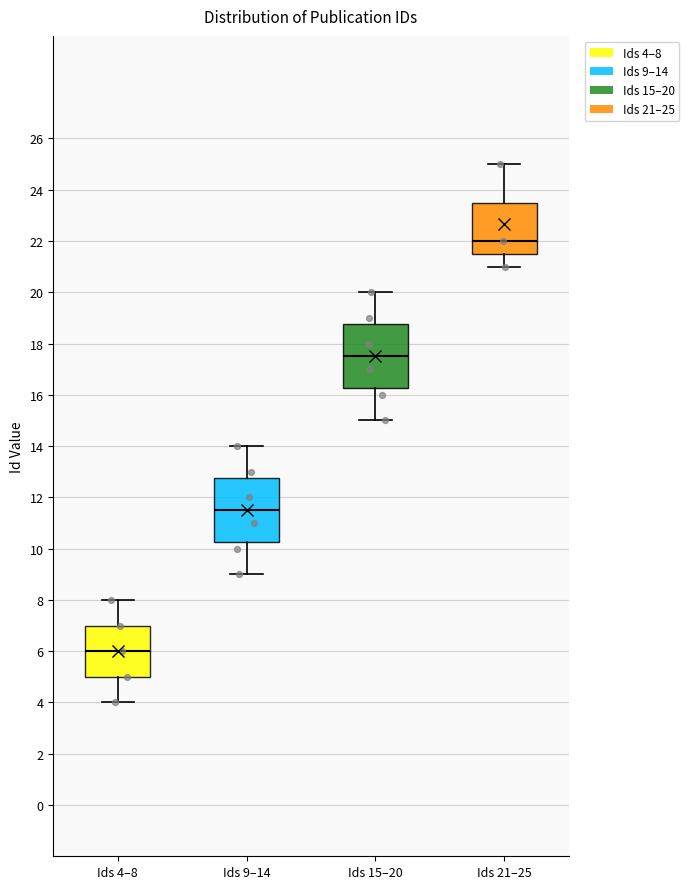

Which box's median line is the highest?

Ids 21–25